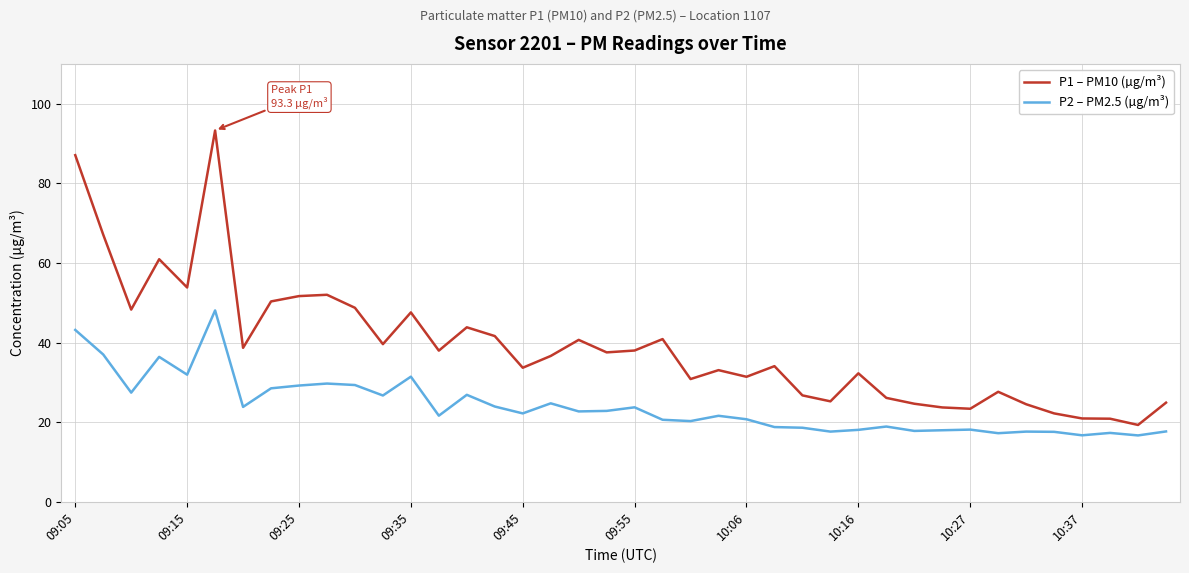

Which series has the widest spread of values?

P1 – PM10 (µg/m³)